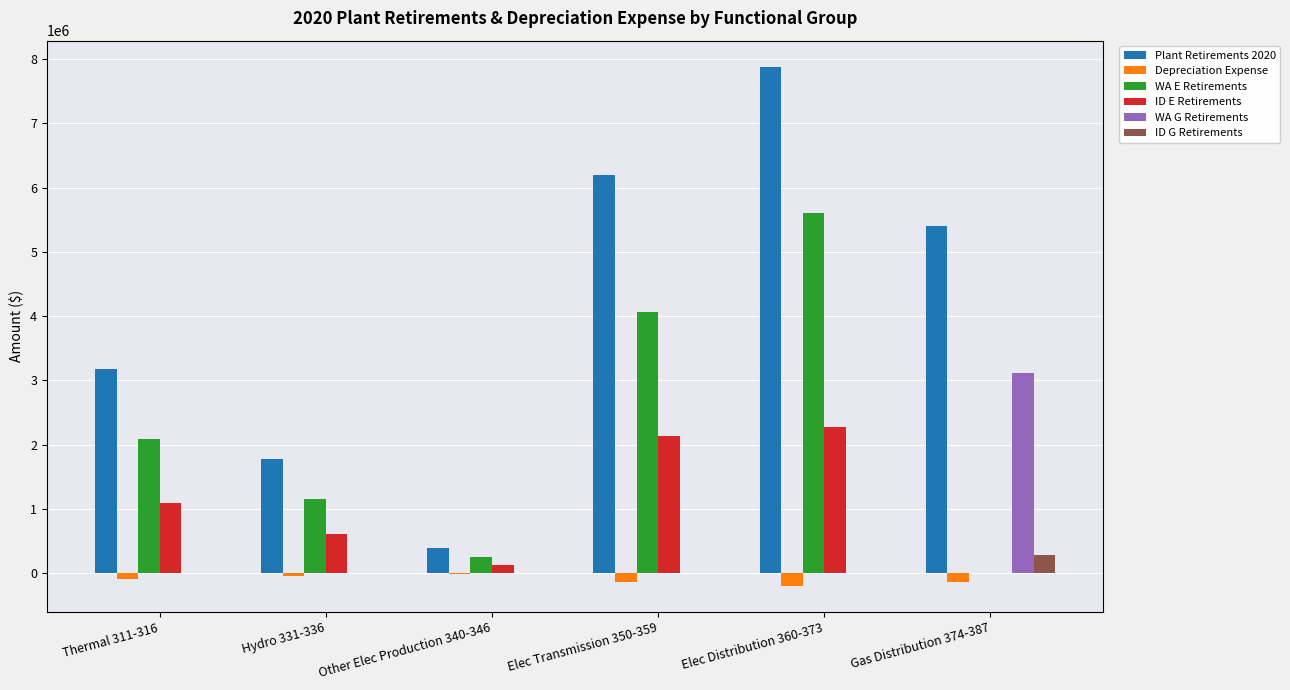

What is the highest value of the WA E Retirements series?

5607199.0